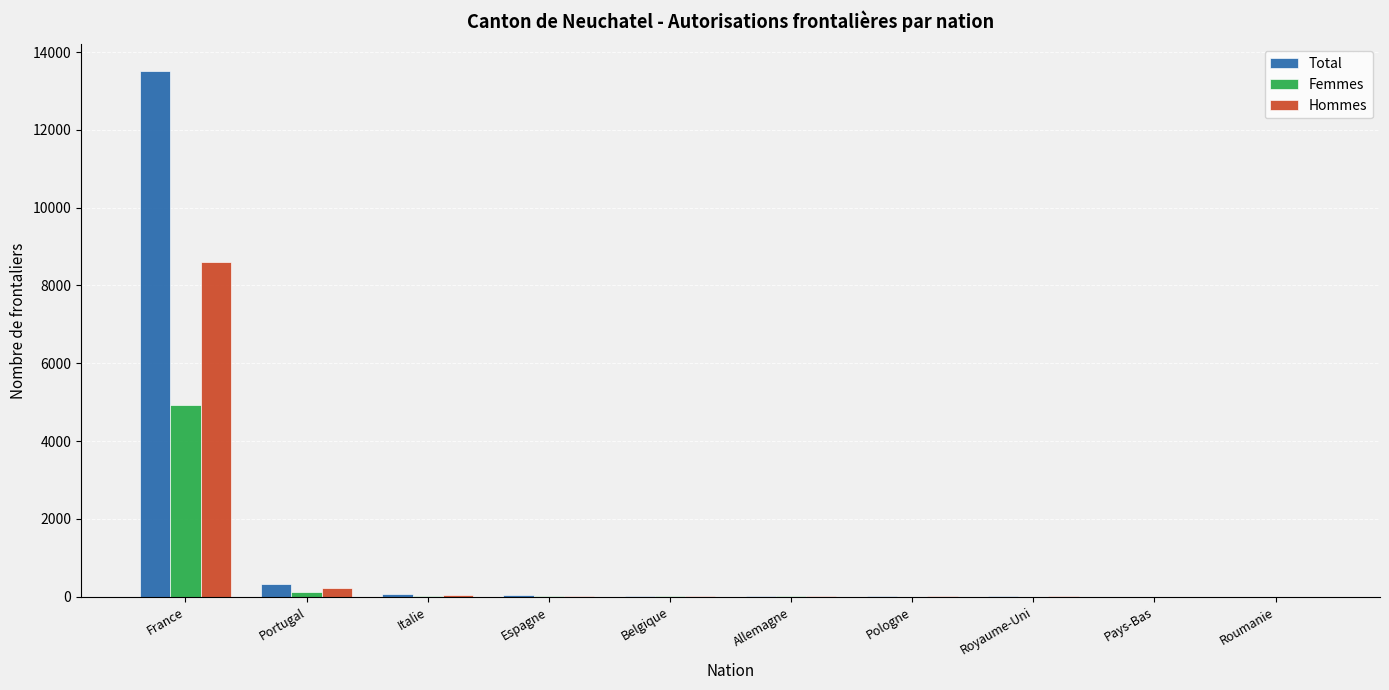

How many data points does each series have?

10